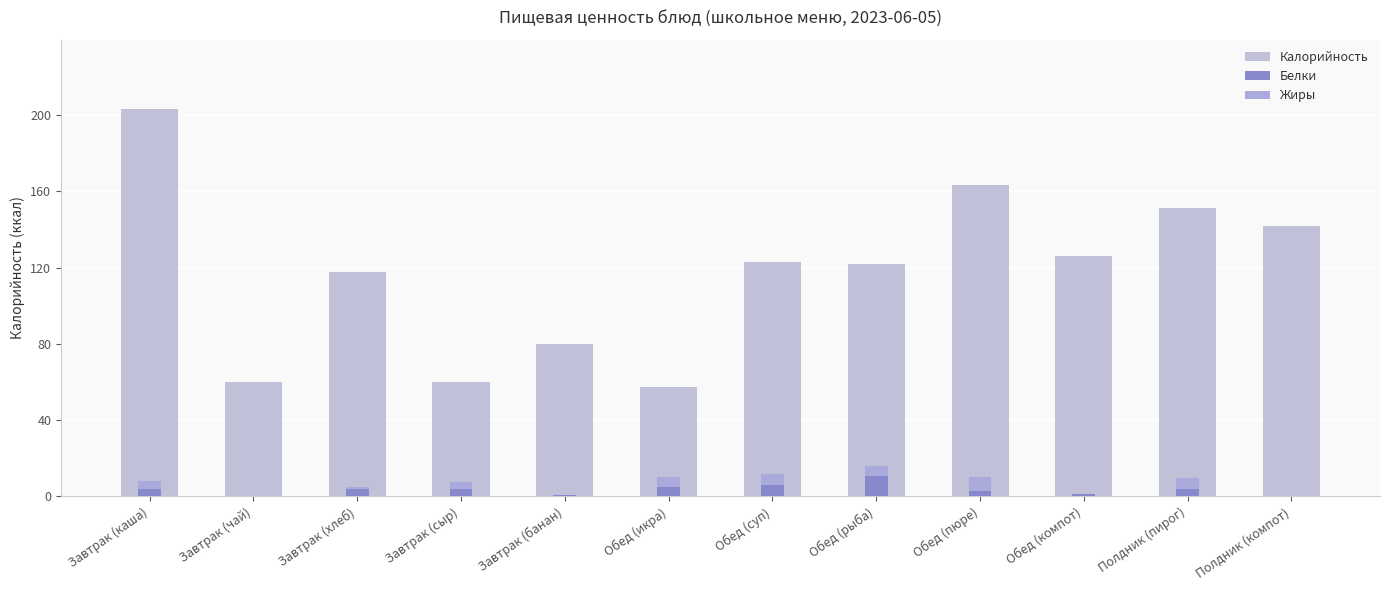

At which category does the chart reach its peak across all series?

Завтрак (каша)